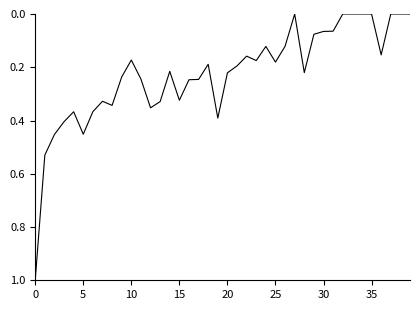

What is the maximum value shown in the chart?

1.0